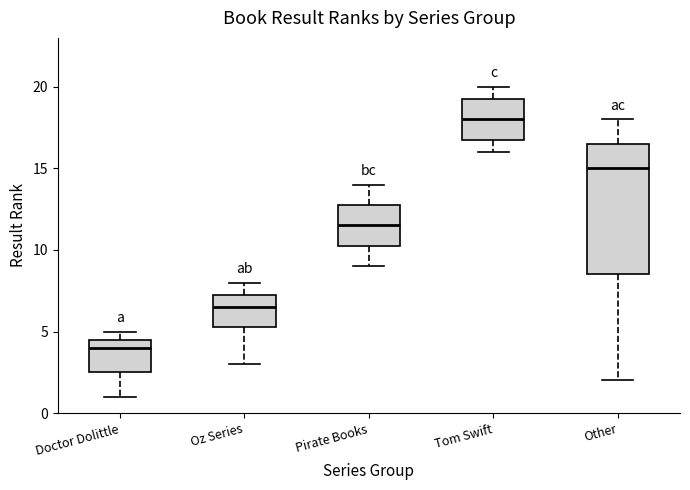

Reading left to right, transcribe this box plot: for each box, give where its median line is, the range the box spans, and where its two whiskers end, as read against the y-axis. The values are not printed on the chart, so give them approximately, as read against the axis.

Doctor Dolittle: median 4.0, box 2.5 to 4.5, whiskers 1.0 to 5.0
Oz Series: median 6.5, box 5.5 to 7.5, whiskers 3.0 to 8.0
Pirate Books: median 11.5, box 10.5 to 13.0, whiskers 9.0 to 14.0
Tom Swift: median 18.0, box 17.0 to 19.5, whiskers 16.0 to 20.0
Other: median 15.0, box 8.5 to 16.5, whiskers 2.0 to 18.0